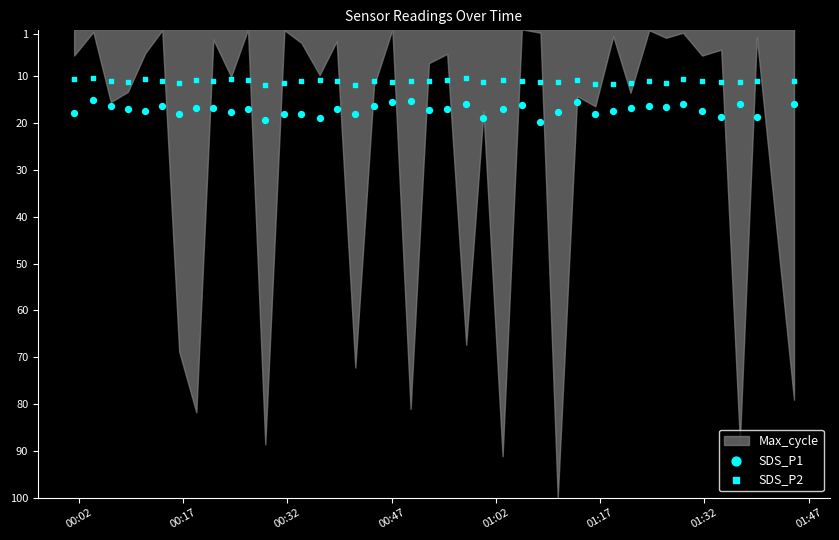

Which series reaches the minimum Y coordinate?

SDS_P2